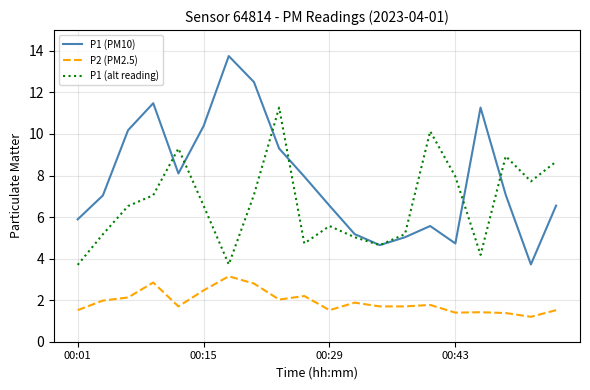

What is the greatest value displayed?

13.8